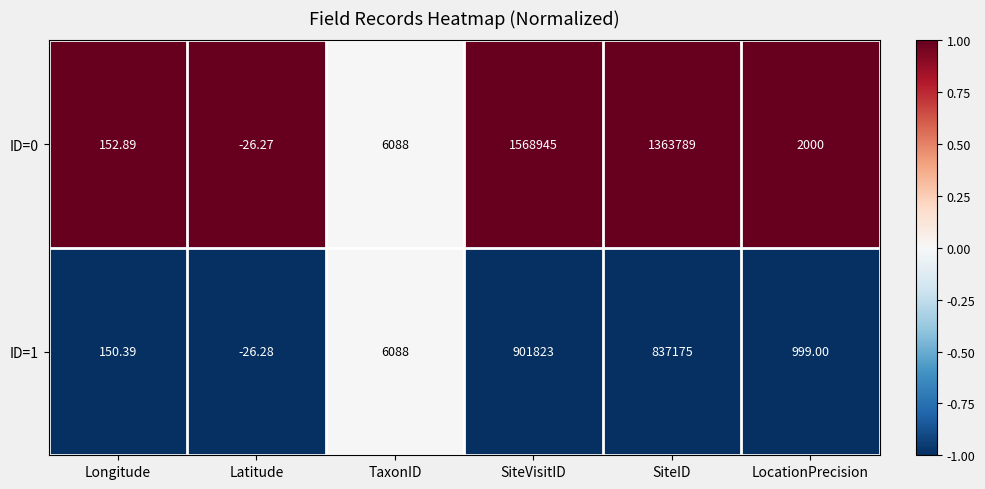

At which label is ID=0 closest to 784459?

SiteID